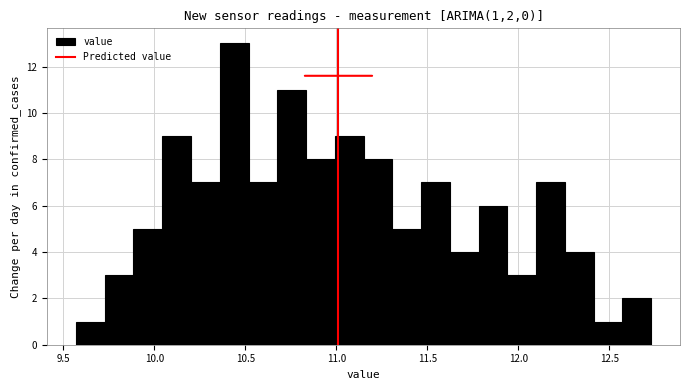

Read against the x-axis, roughly where is the centre of the tallest bar?

10.45